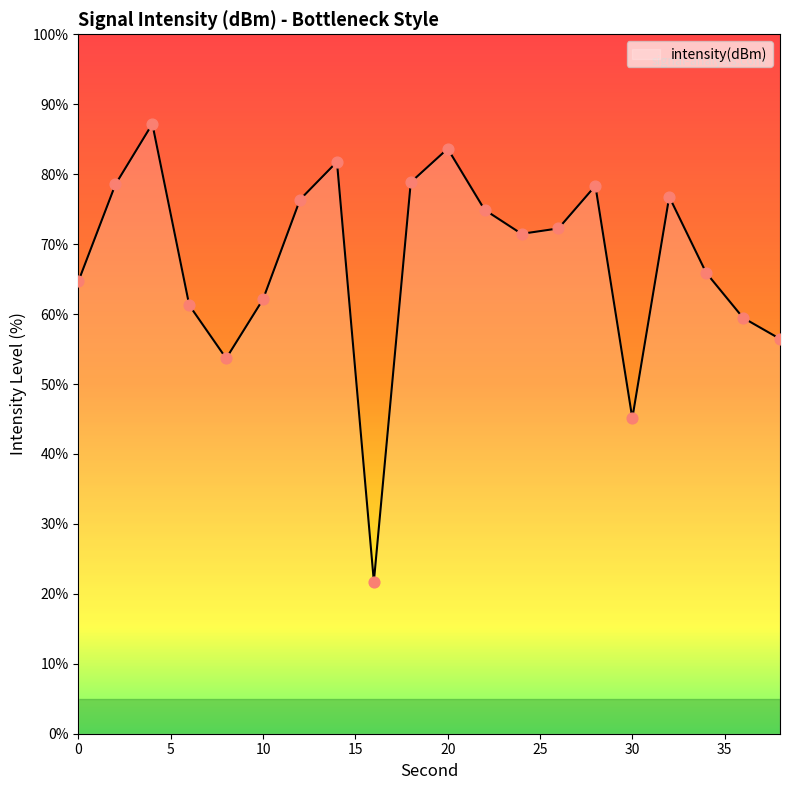

What is the difference between the maximum and minimum values?

65.4